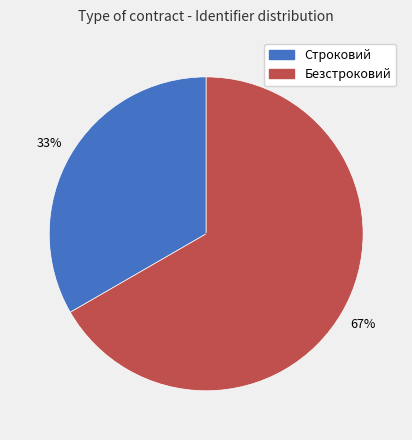

What is the ratio of the value at Безстроковий to the value at Строковий?

2.0